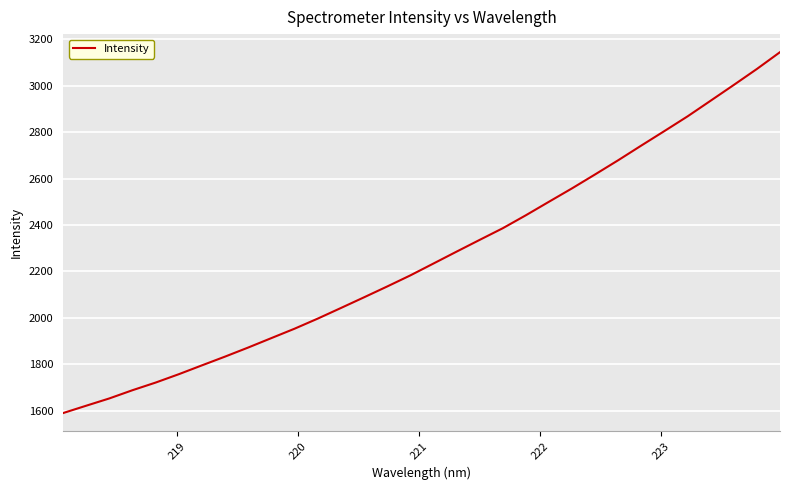

What is the minimum value shown in the chart?

1589.5